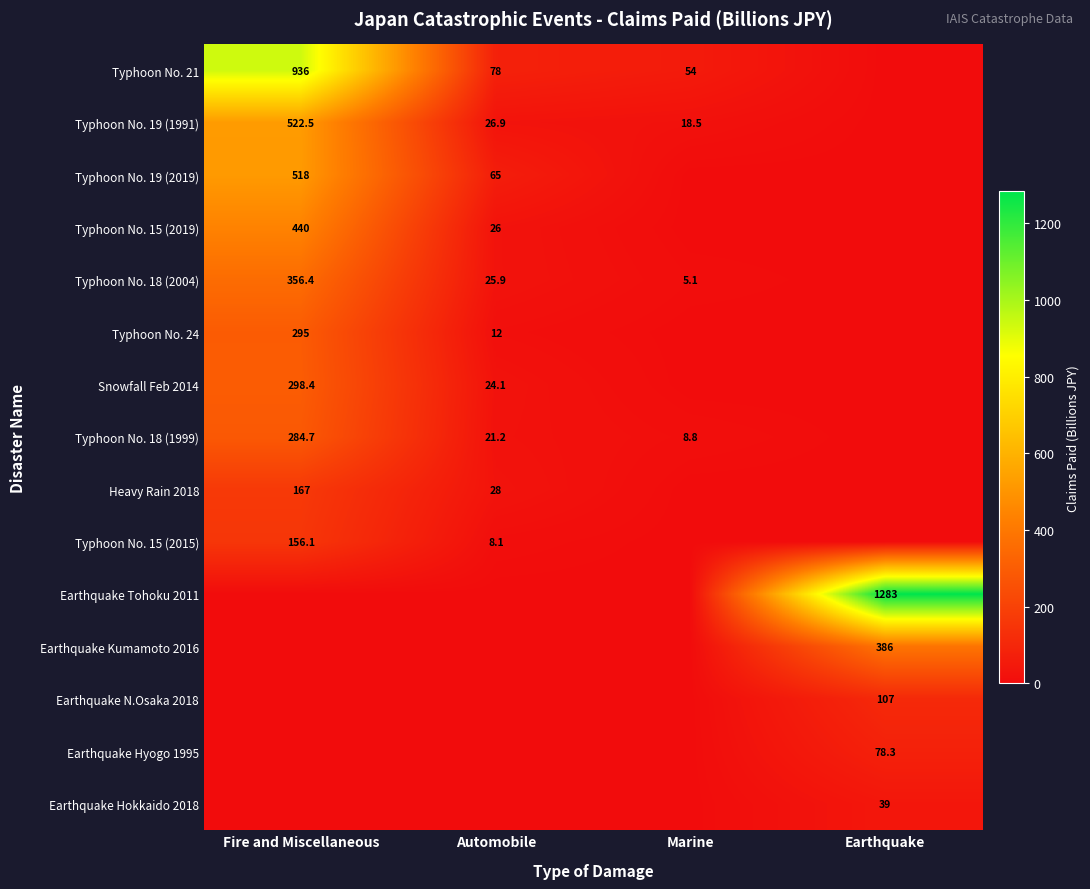

The Typhoon No. 21 series shows 29.2 at Automobile. True or false?

False